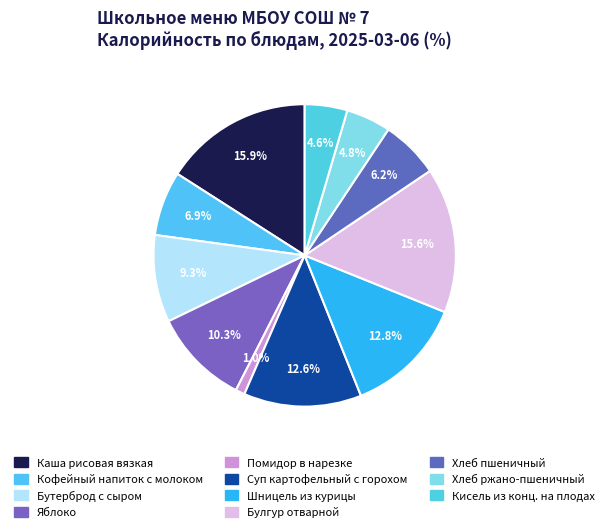

How many slices are in this pie chart?

11